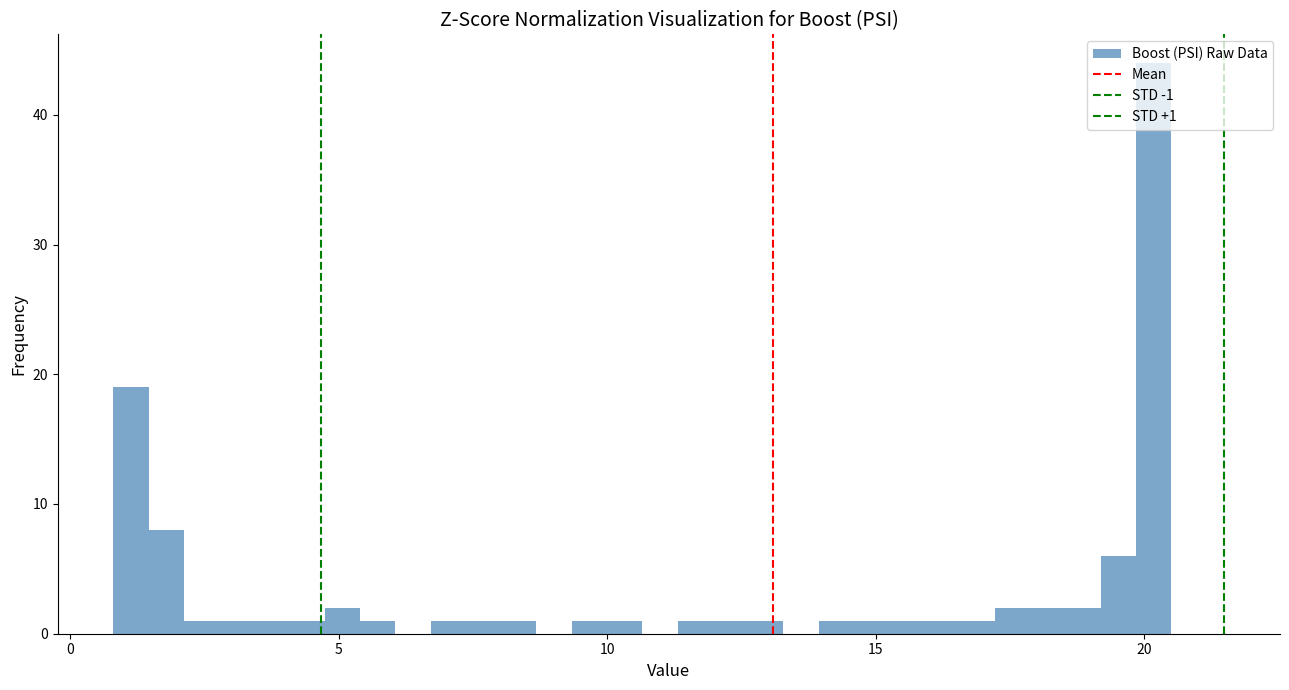

Around what value on the x-axis is the tallest bar? Give the approximate position of its centre, as read against the axis.

20.0